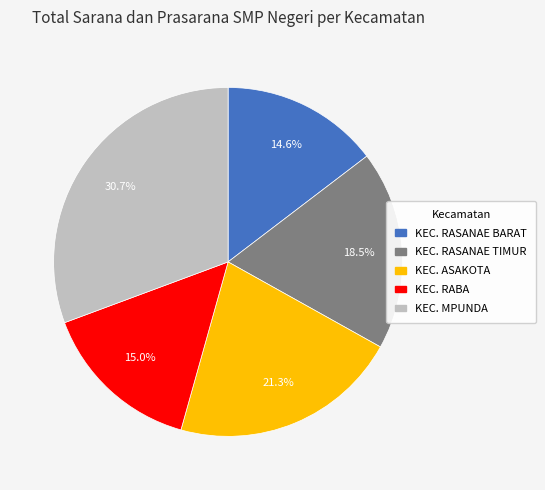

What is the ratio of the value at KEC. RASANAE TIMUR to the value at KEC. ASAKOTA?

0.9